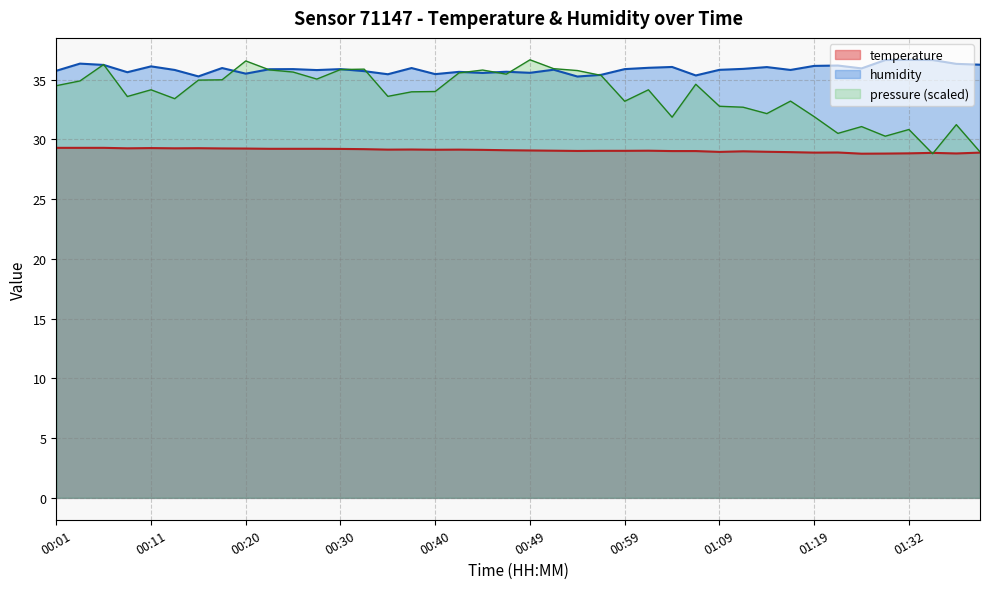

Count the number of categories in the chart.

40